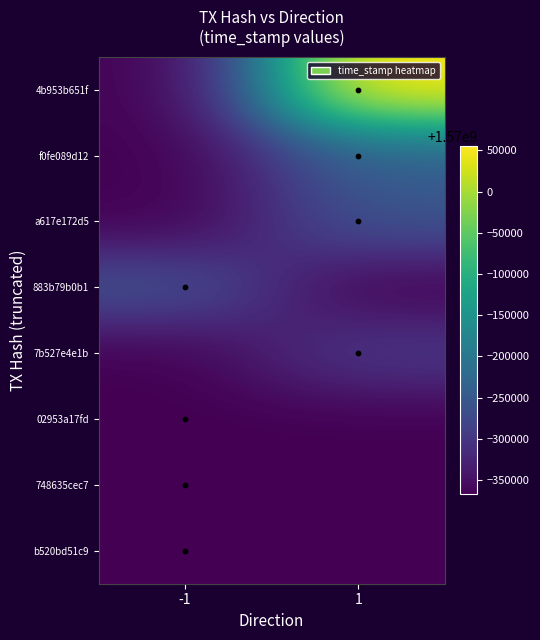

Reading right to left, what are all the values shown in this chart?

4b953b651f: 1=1570055252	-1=1569632473
f0fe089d12: 1=1569762678	-1=1569632473
a617e172d5: 1=1569740465	-1=1569632473
883b79b0b1: 1=1569632473	-1=1569739582
7b527e4e1b: 1=1569703338	-1=1569632473
02953a17fd: 1=1569632473	-1=1569632473
748635cec7: 1=1569632473	-1=1569632473
b520bd51c9: 1=1569632473	-1=1569632473